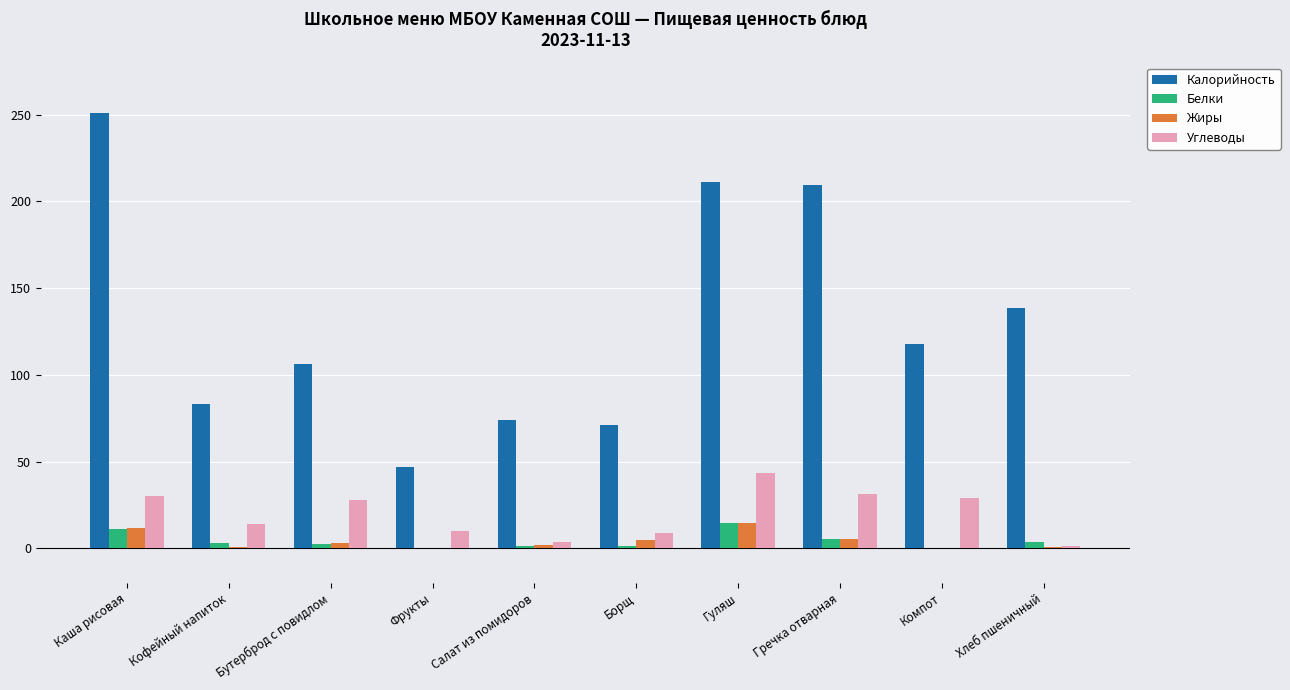

What is the greatest value displayed?

251.0